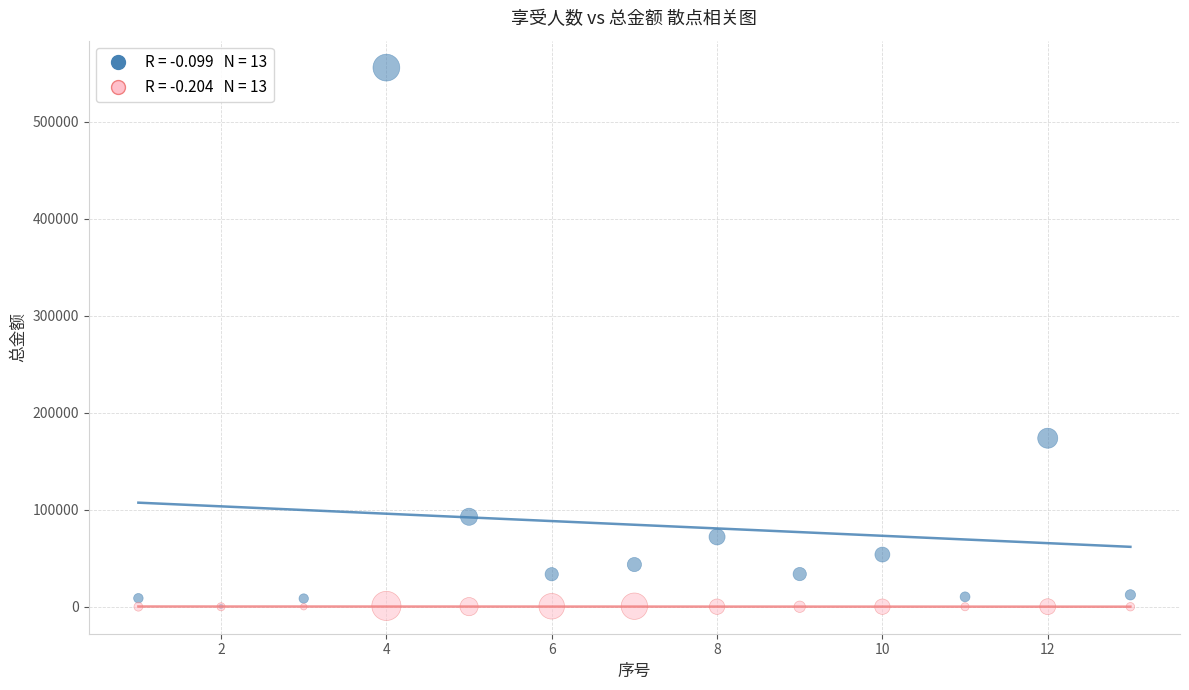

Across all series, what Y value is closest to 277806?

173692